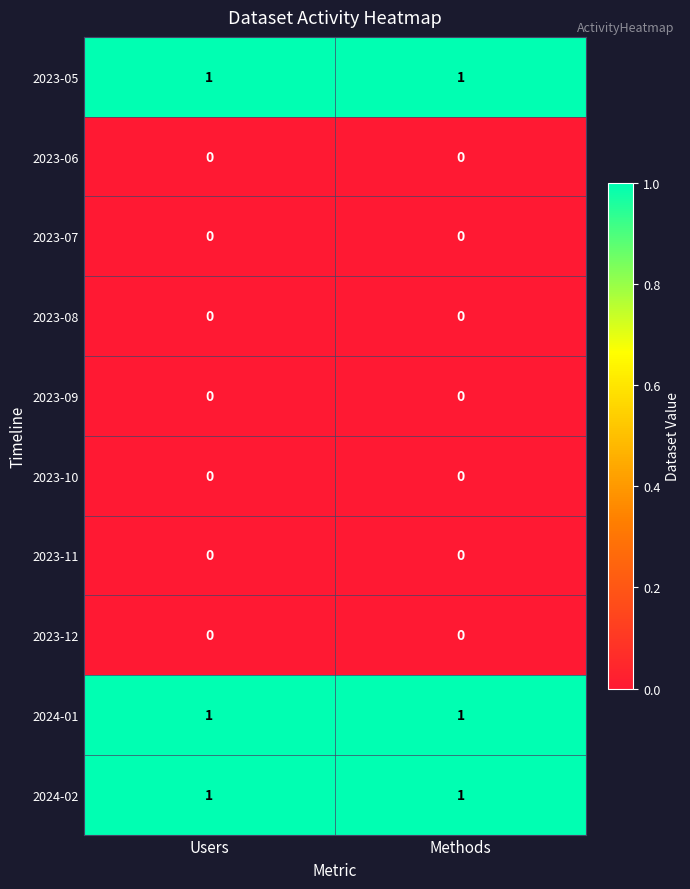

What is the total value across all series at Users?

3